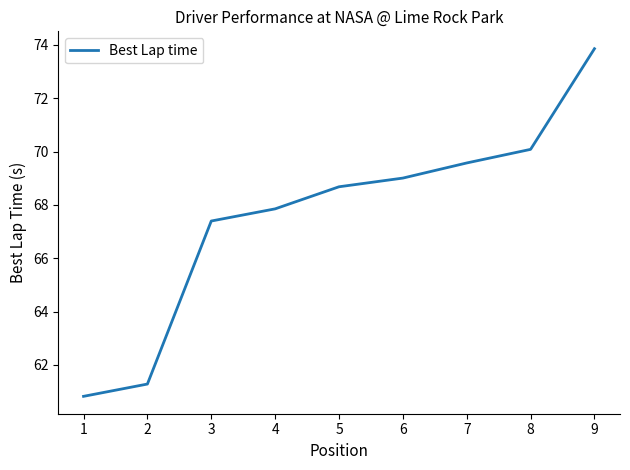

True or false: there are more than 2 points higher than both neighbors.

False